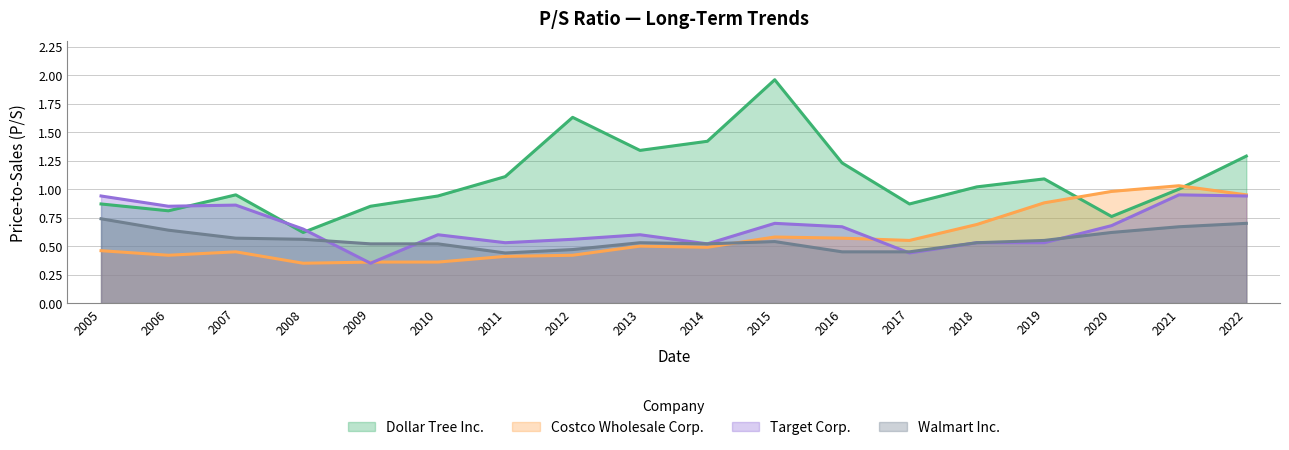

Where is the first local minimum for Costco Wholesale Corp.?

2006